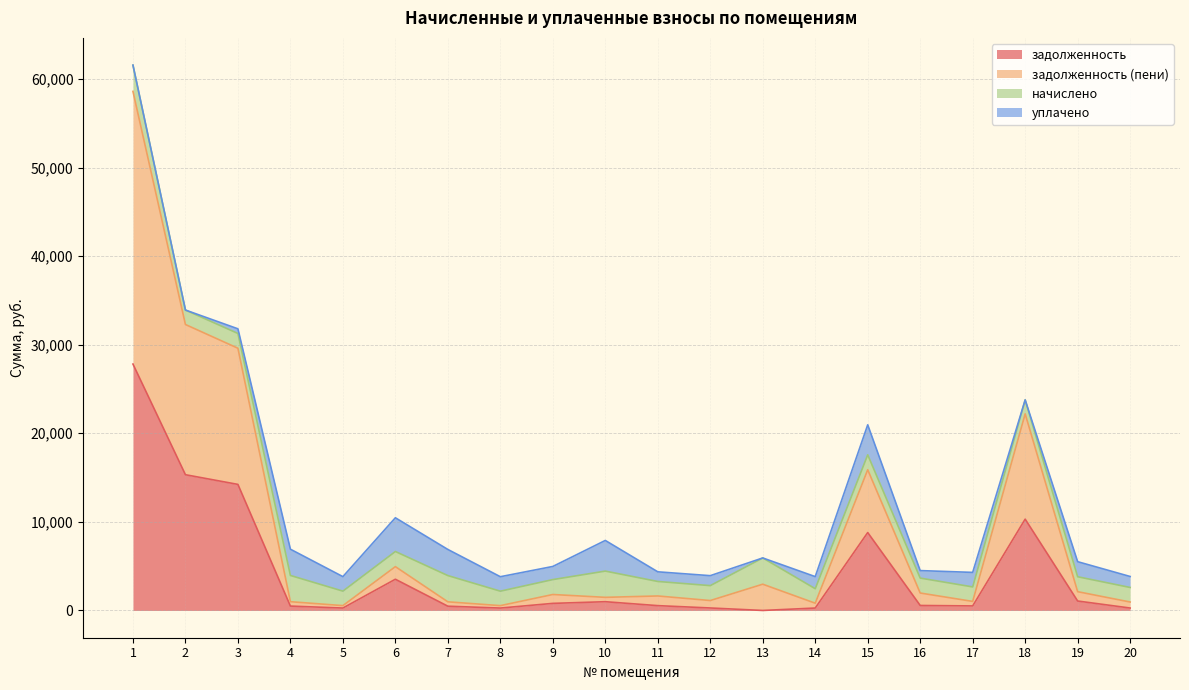

Where is the first local minimum for задолженность?

5